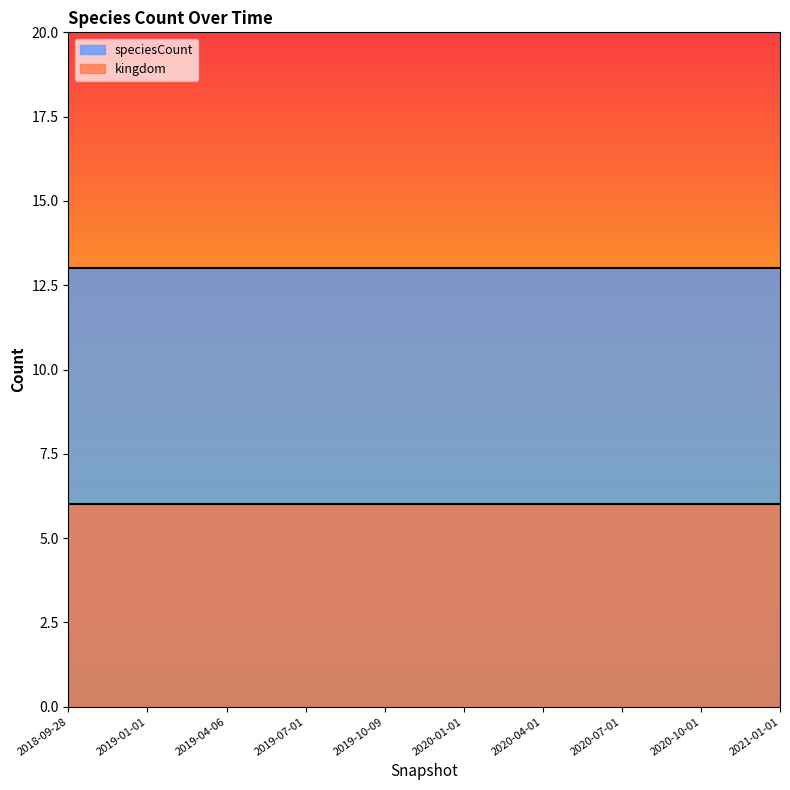

What is the total value across all series at 2018-09-28?

19